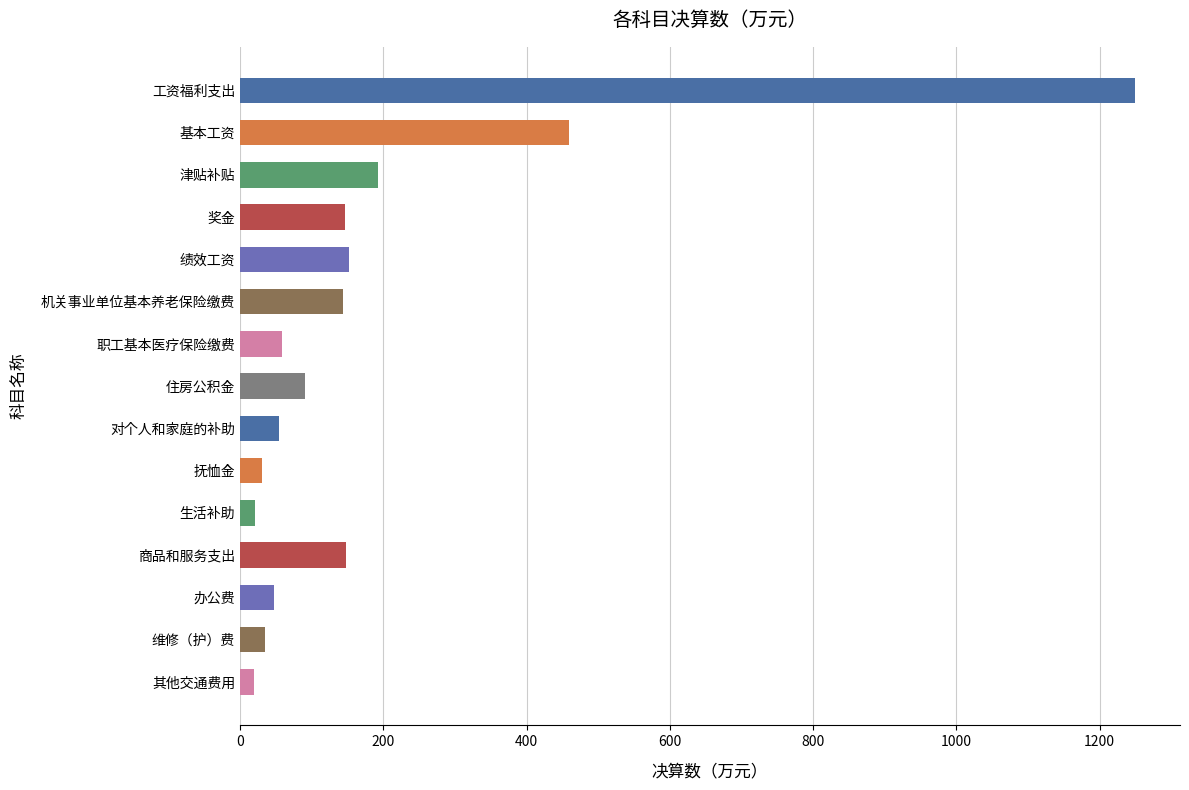

What is the smallest value displayed?

19.3